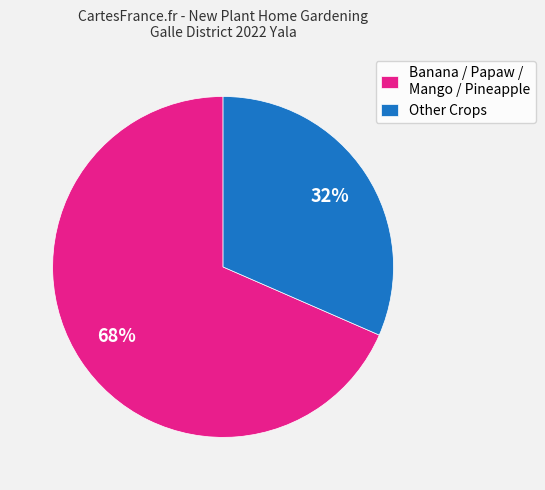

Which slice is the largest?

Banana / Papaw / Mango / Pineapple